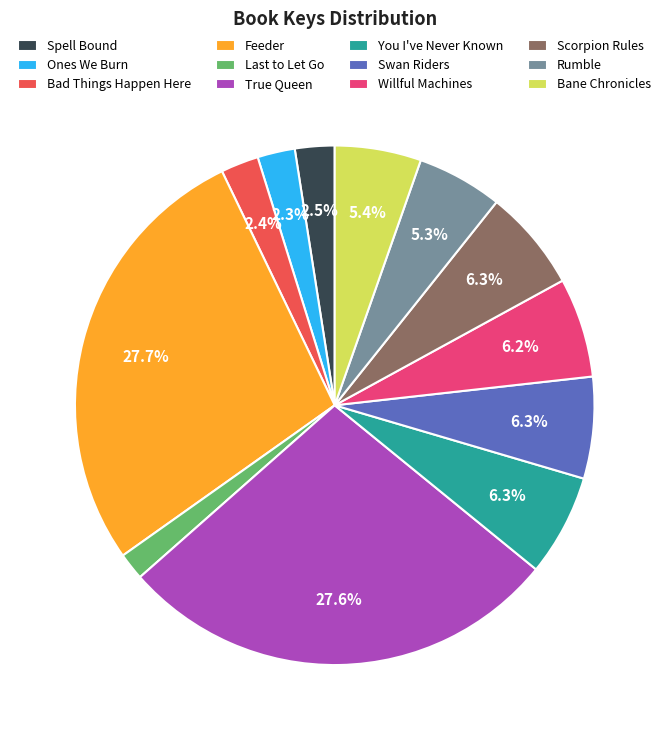

The Swan Riders slice represents 6% of the pie. True or false?

True